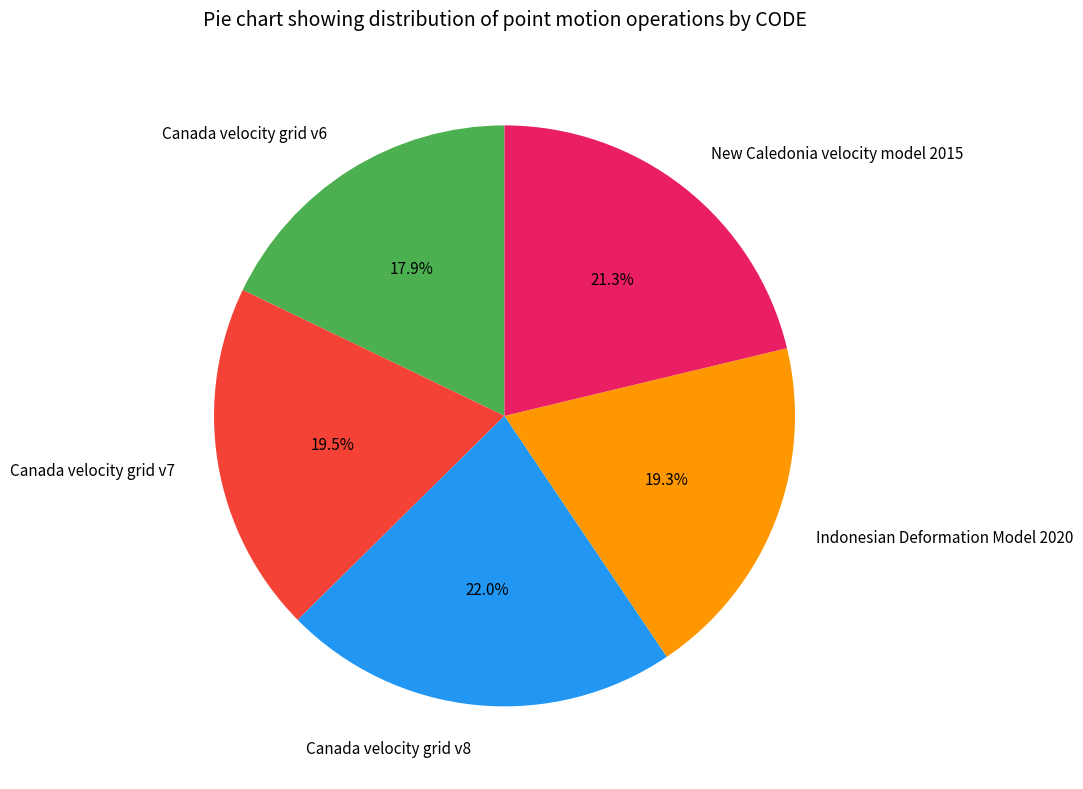

How many slices are in this pie chart?

5